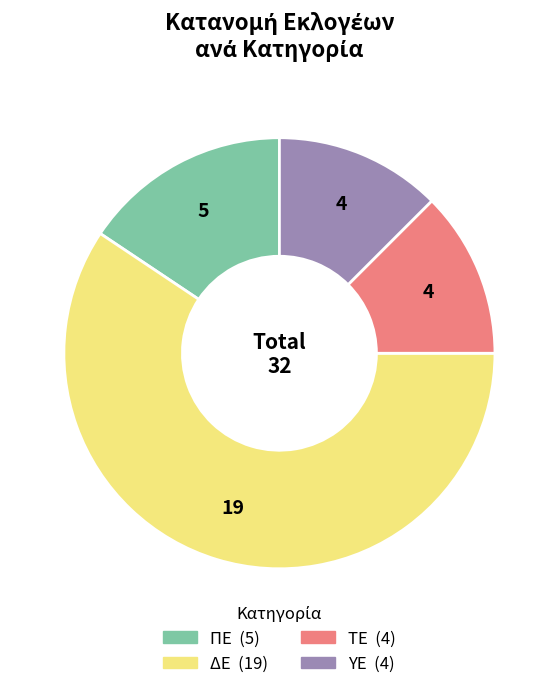

Does any single category account for the majority?

Yes